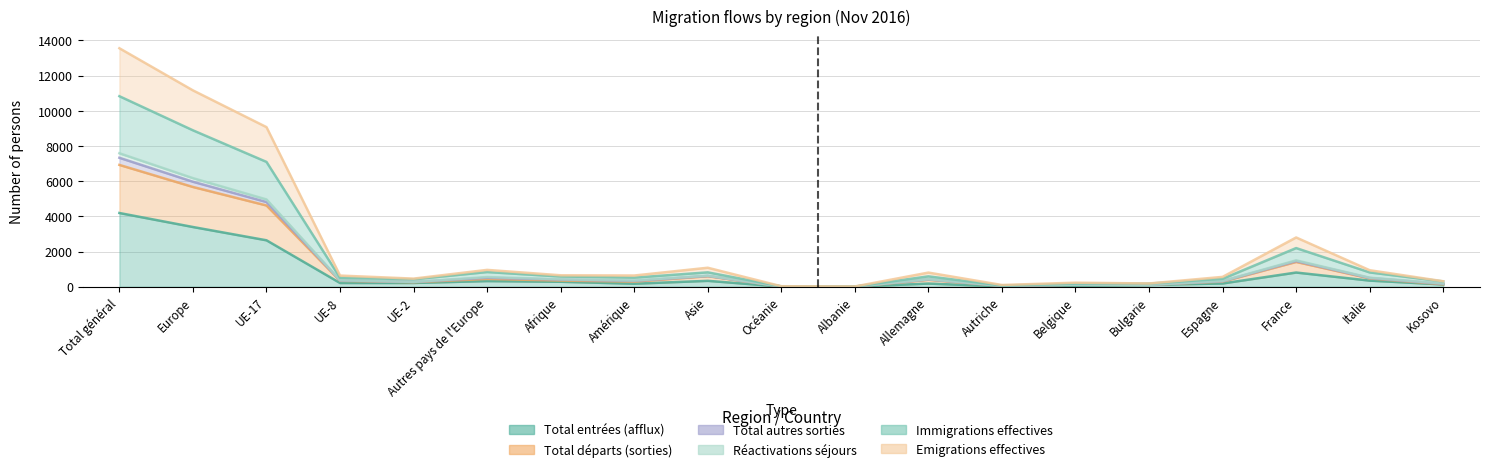

What is the label of the 11th point from the right?

Asie